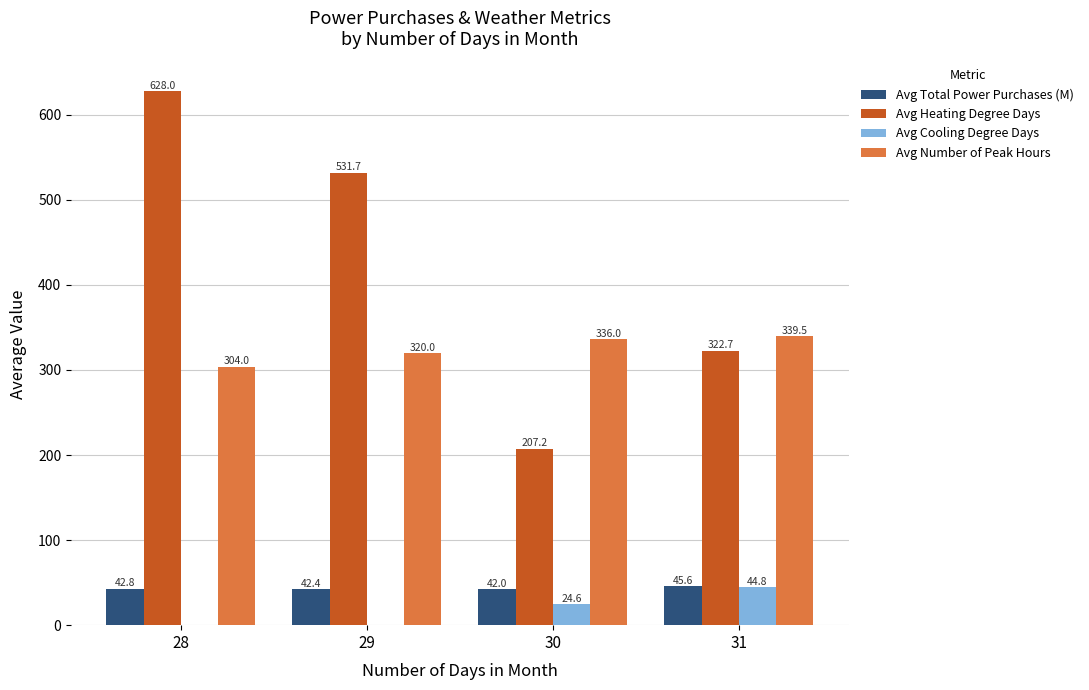

How many values in Avg Cooling Degree Days are above zero?

2